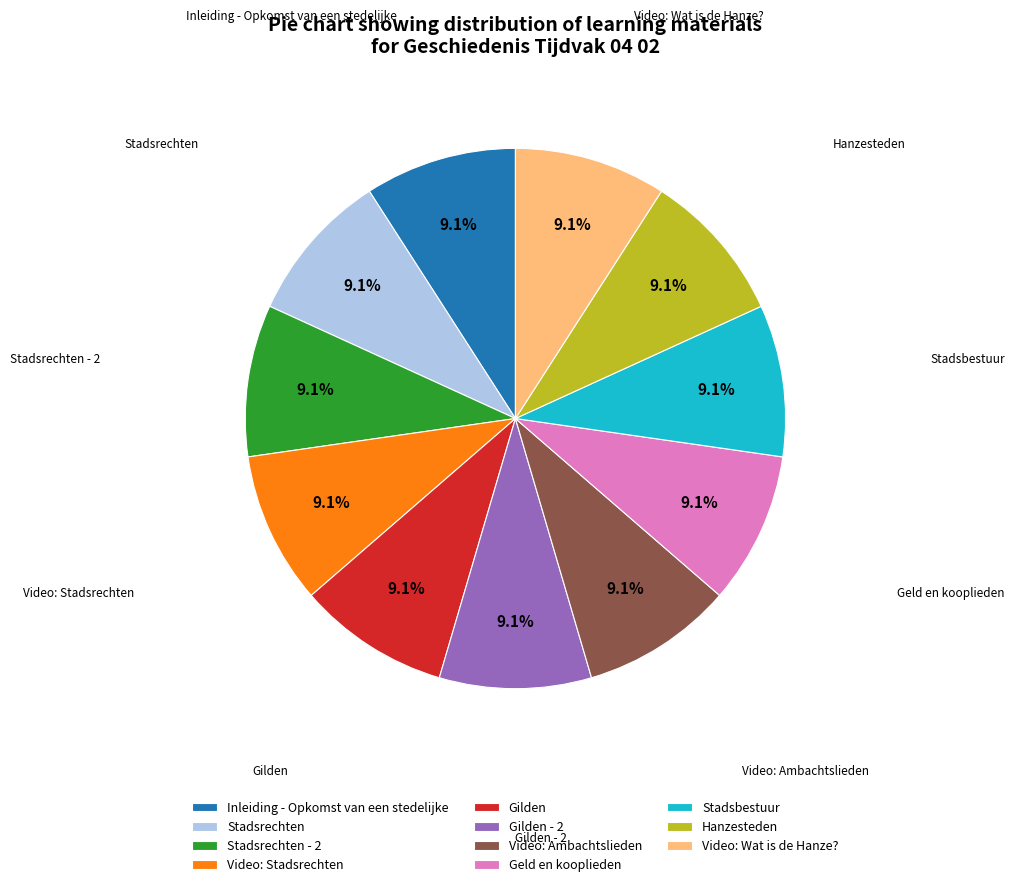

Is it true that Stadsbestuur is 1% of the pie?

False